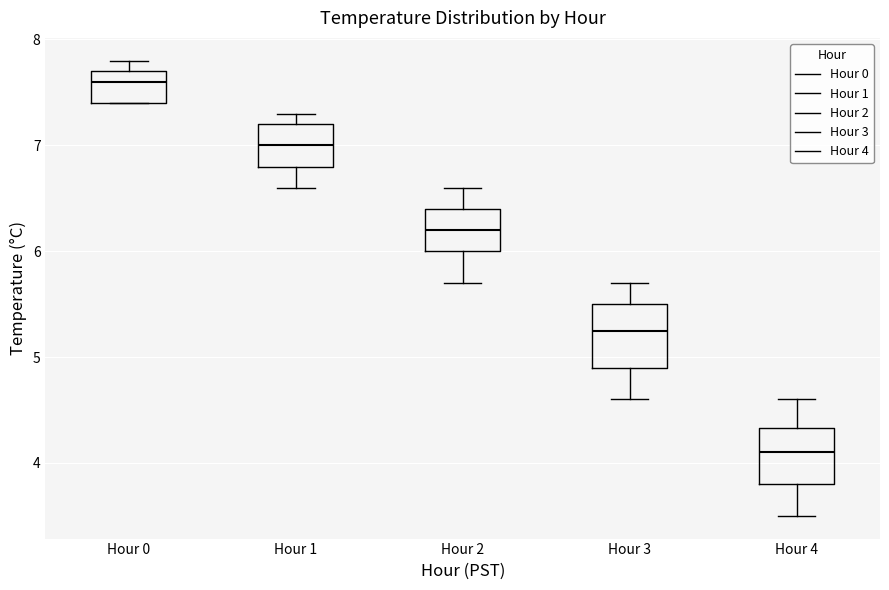

Where is the upper edge of the box for Hour 1 on the y-axis? The values are not printed on the chart, so give them approximately, as read against the axis.

7.2